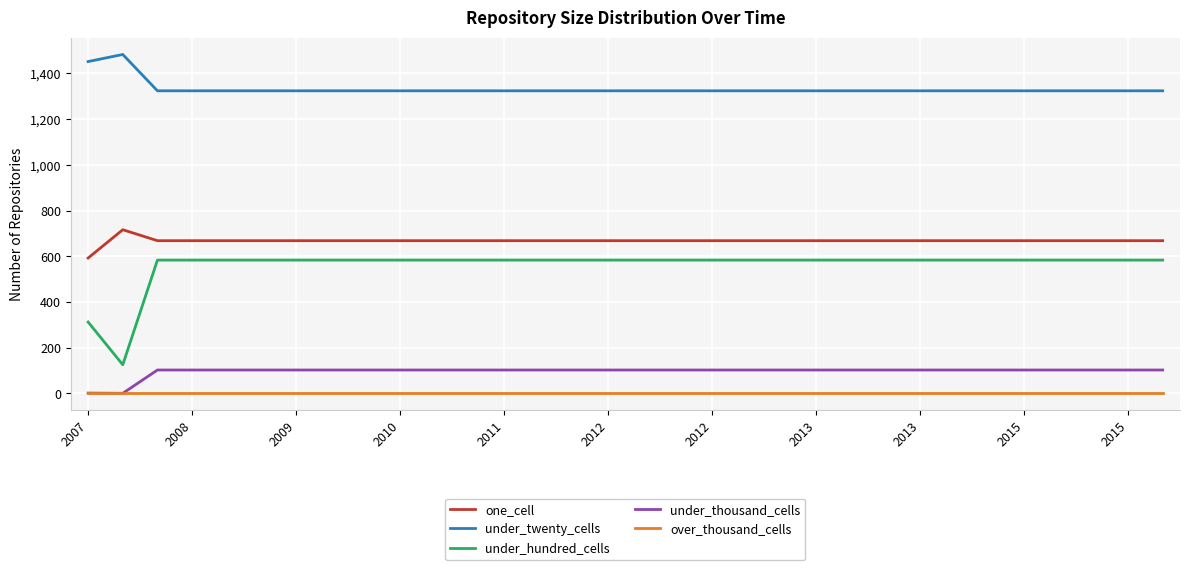

Does the chart display data point markers on the line(s)?

No